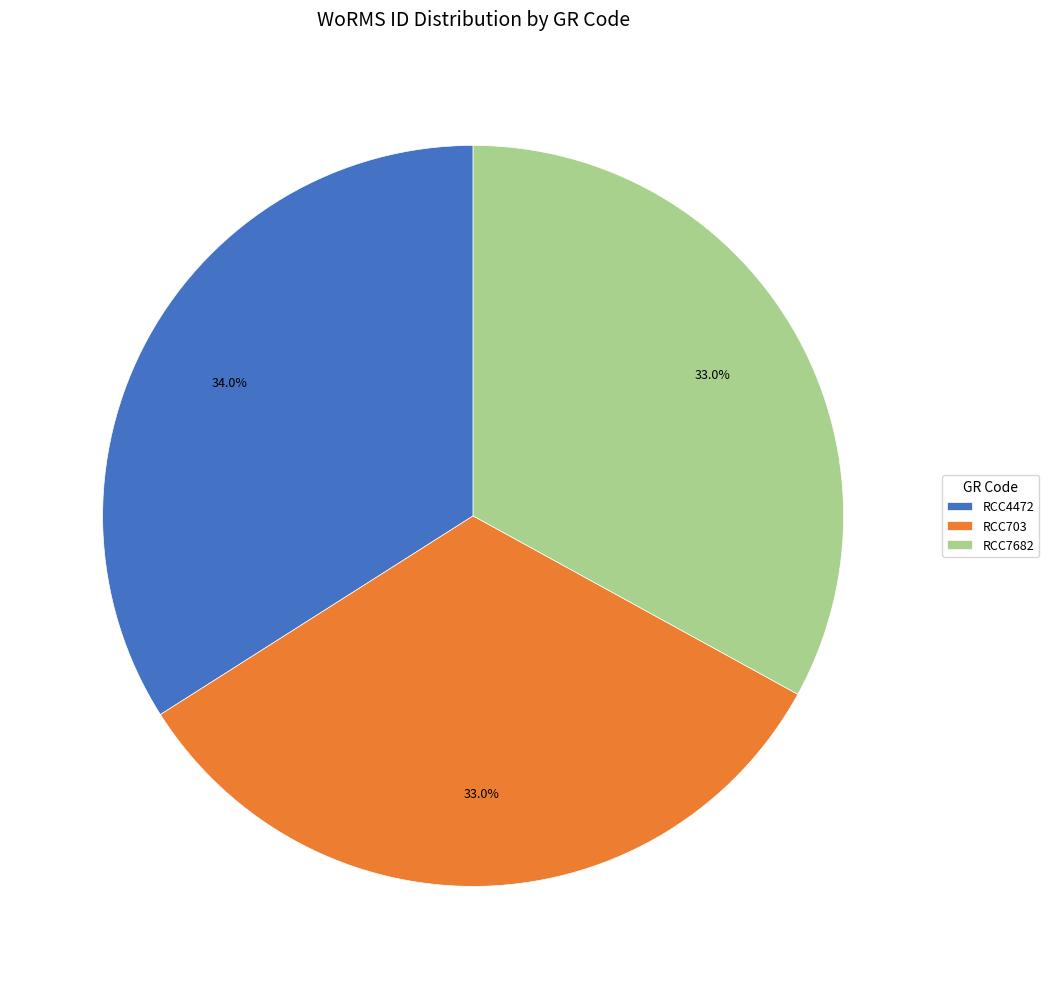

To the nearest percent, what portion does RCC703 represent?

33%